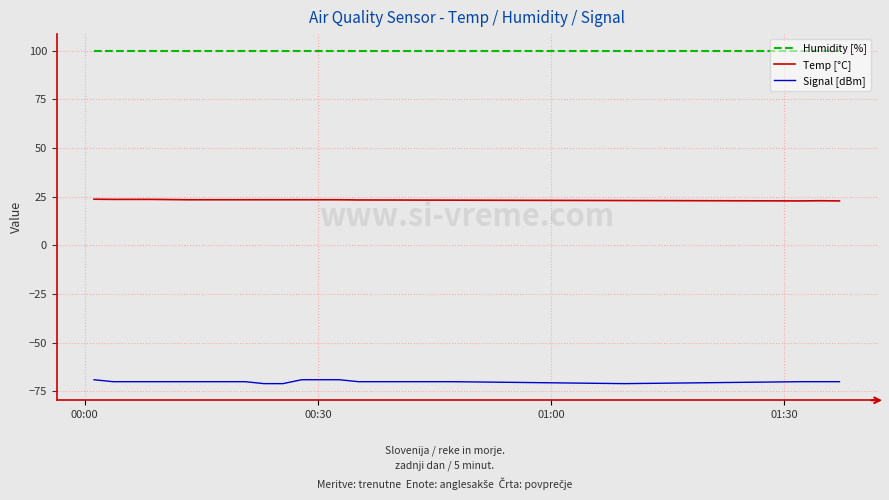

Which series has the widest spread of values?

Signal [dBm]